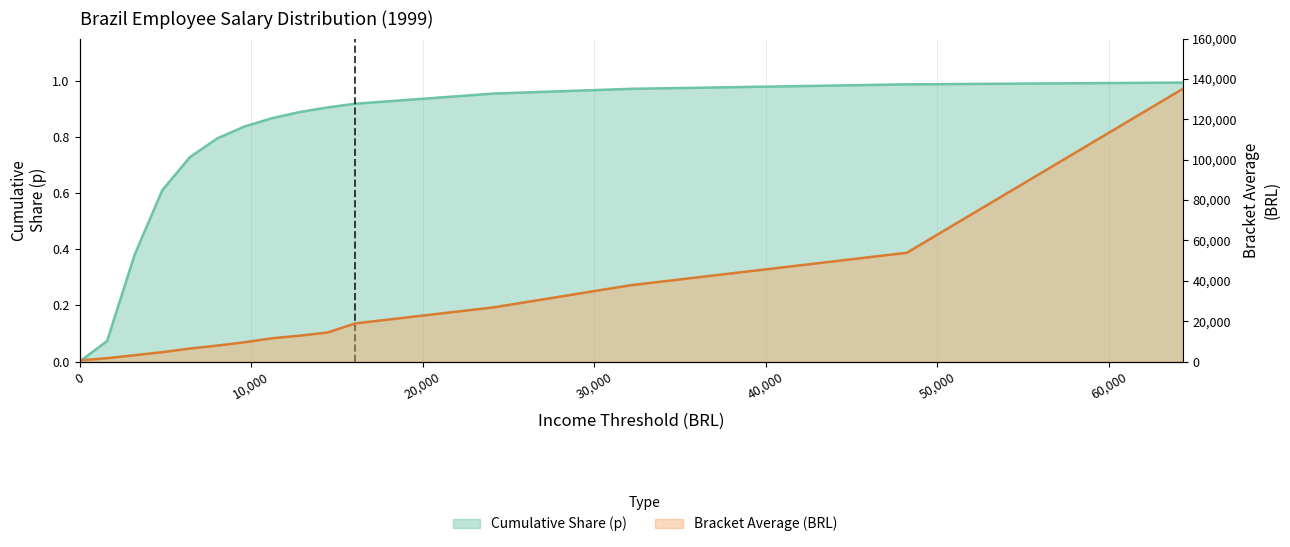

What is the total value across all series at 1608?

1695.5